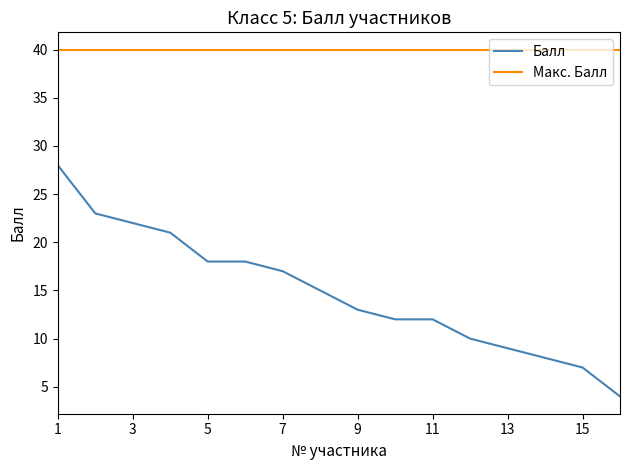

True or false: Балл and Макс. Балл intersect in this chart.

False